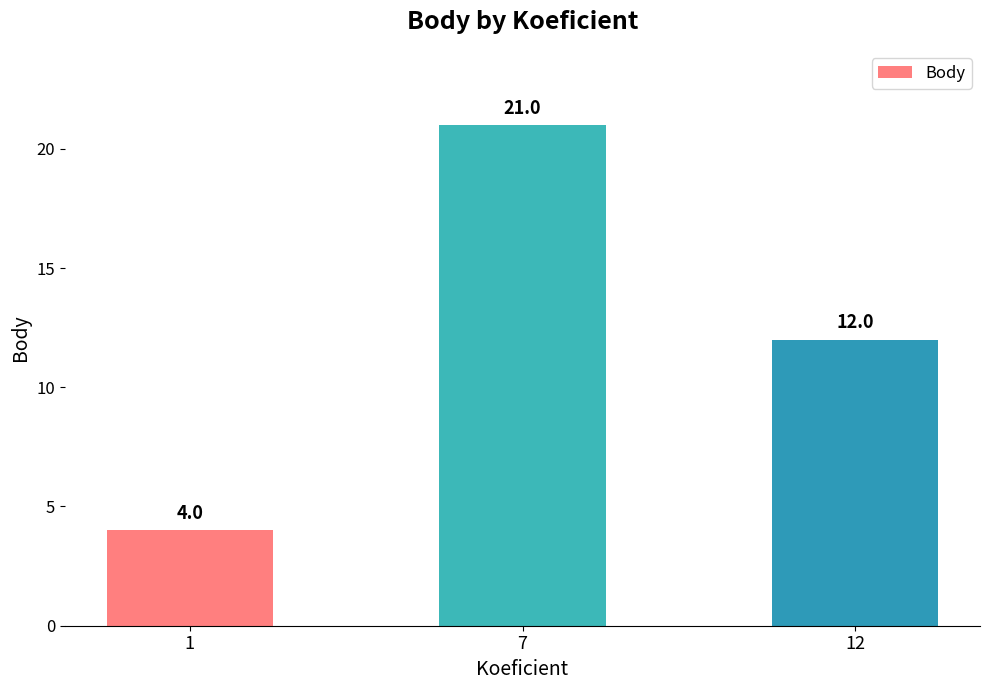

The chart shows a value of 17 at 12. True or false?

False